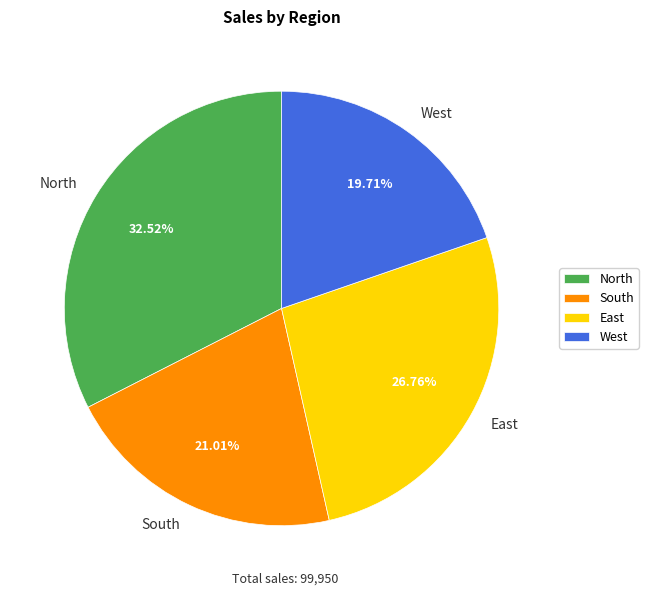

Combined, do West and South account for over 50%?

No